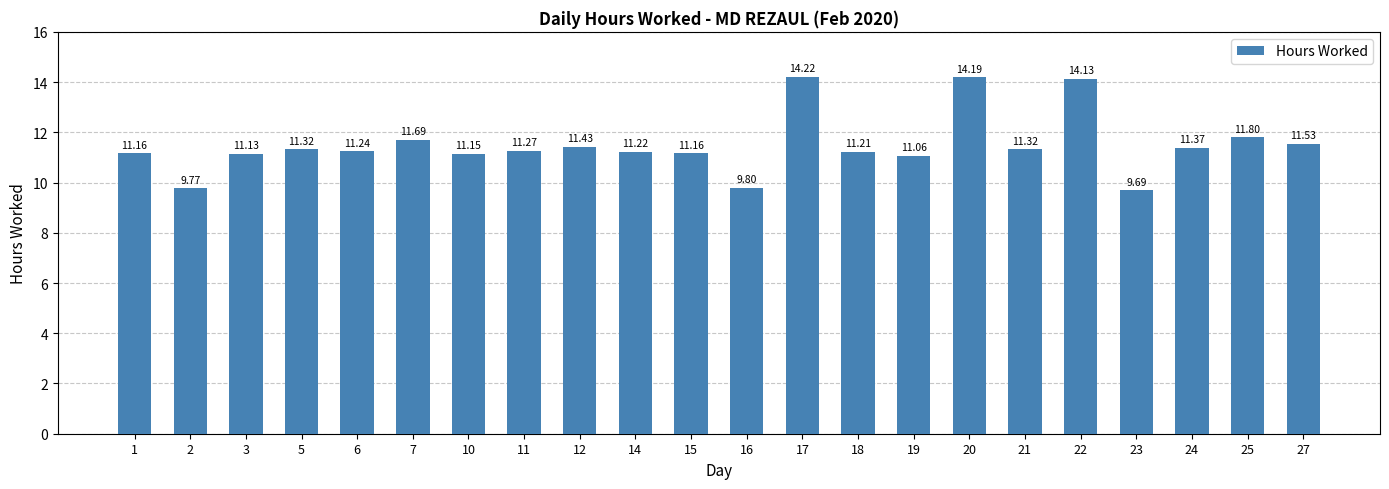

Approximately how many times larger is the value at 2 compared to 3?

0.9